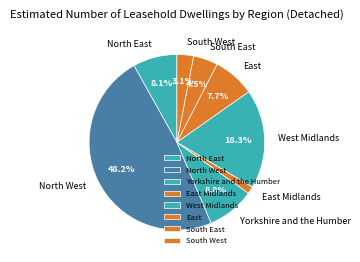

How many segments does this pie chart have?

8